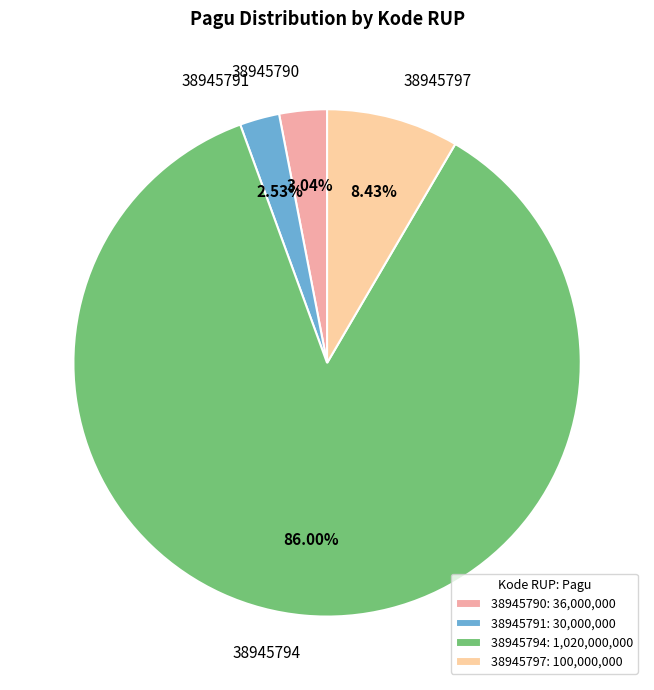

Is there a majority slice in this chart?

Yes